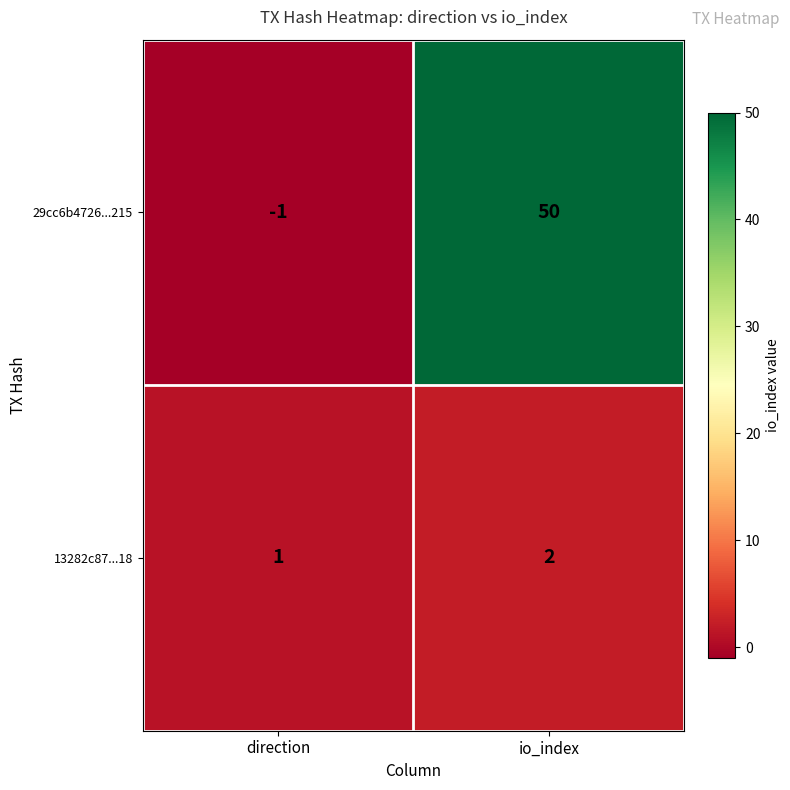

What is the difference between the highest and lowest values at io_index?

48